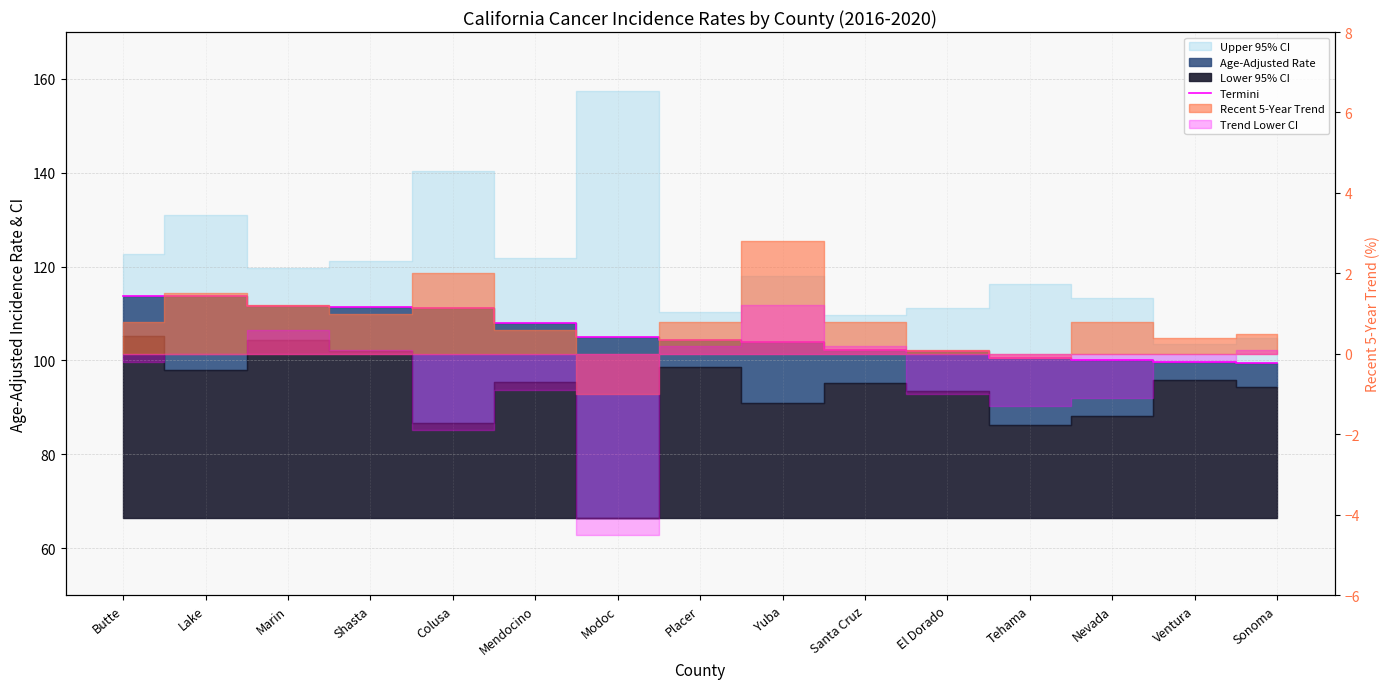

What is the difference between the second highest and second lowest values?

14.0